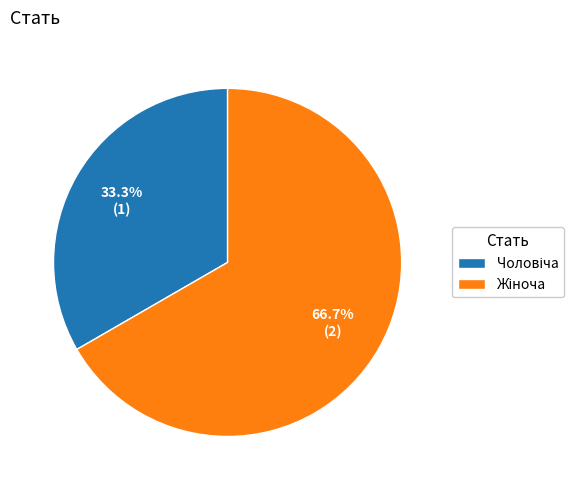

Is there any slice that represents more than half of the pie?

Yes